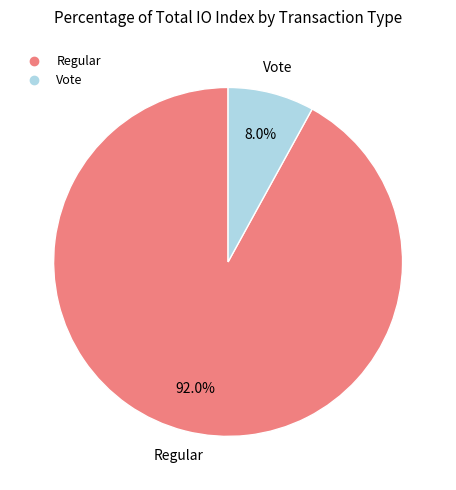

The Vote slice represents 8% of the pie. True or false?

True